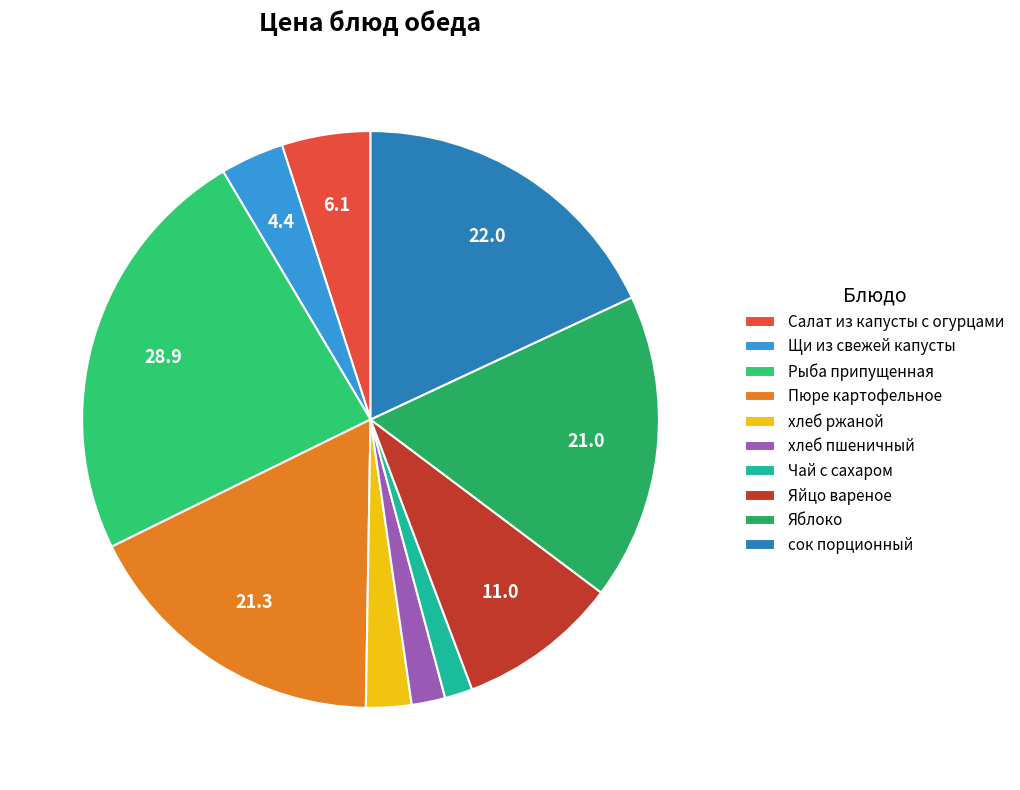

How many segments does this pie chart have?

10